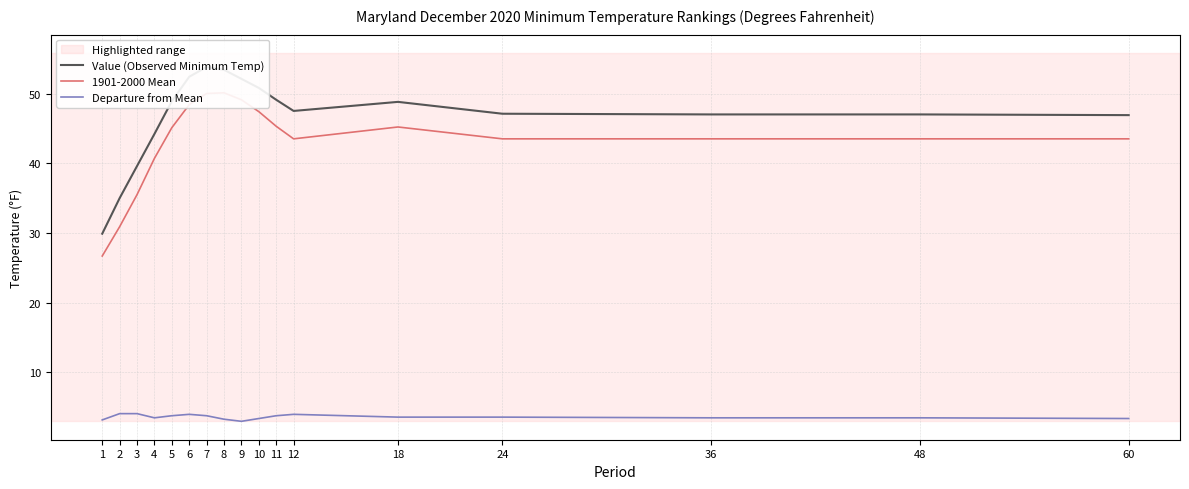

What is the value of the Value (Observed Minimum Temp) point at the 1st from the left?

29.9